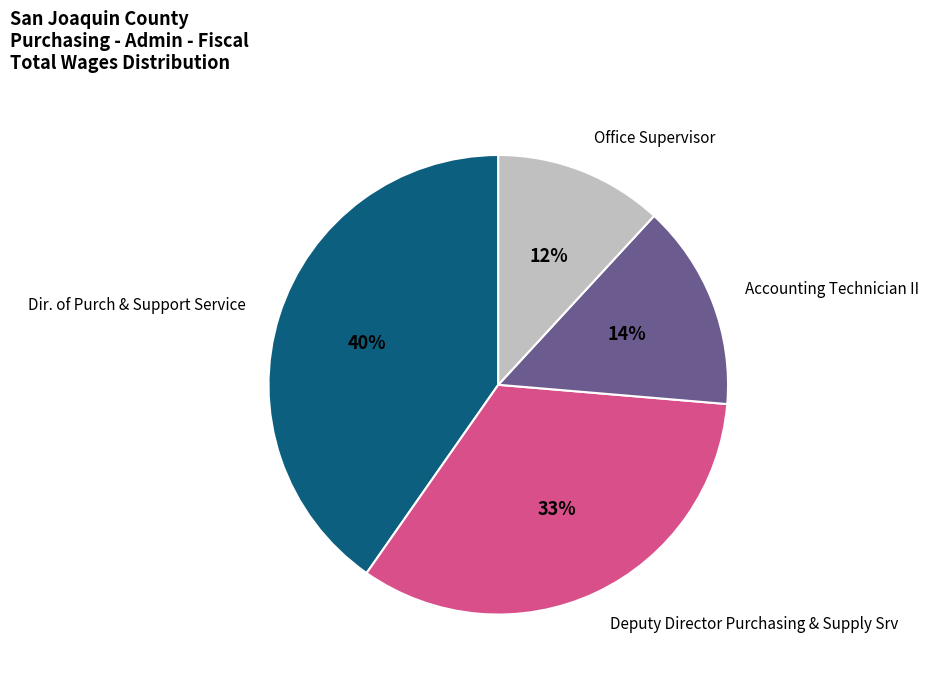

Is there any slice that represents more than half of the pie?

No